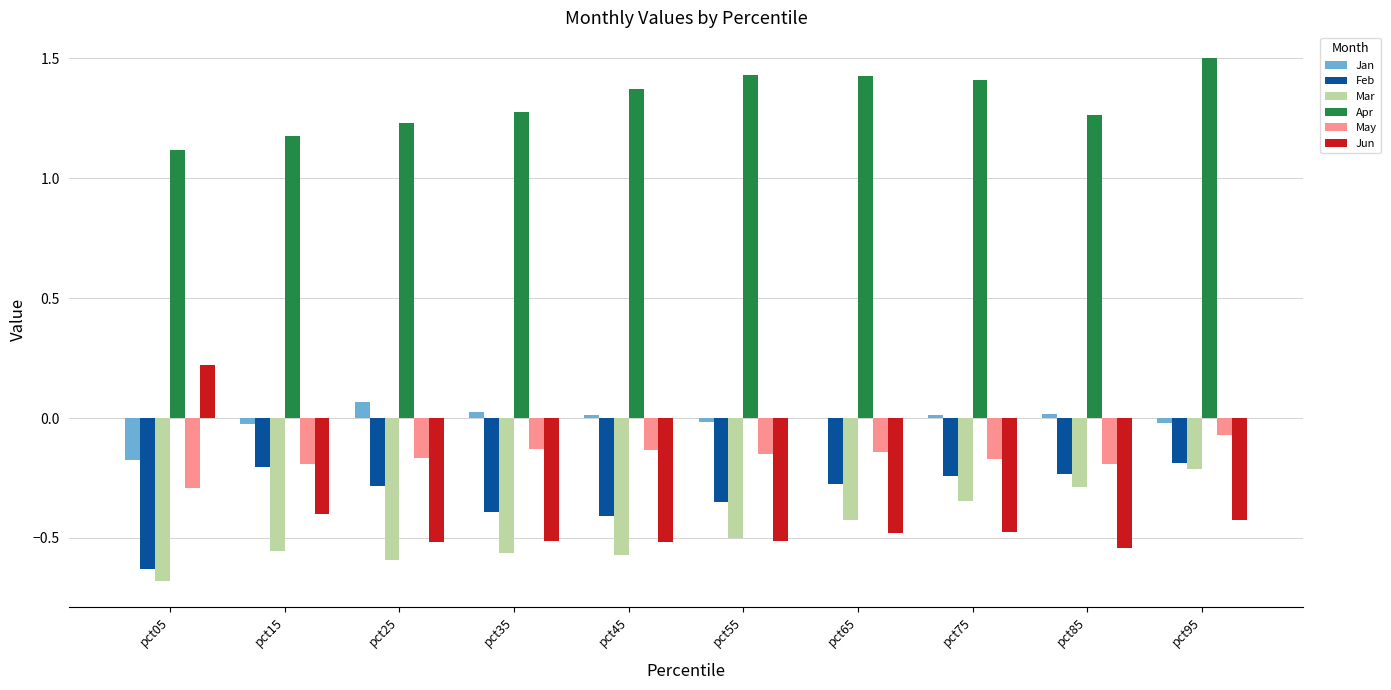

Which series has the largest total across all categories?

Apr